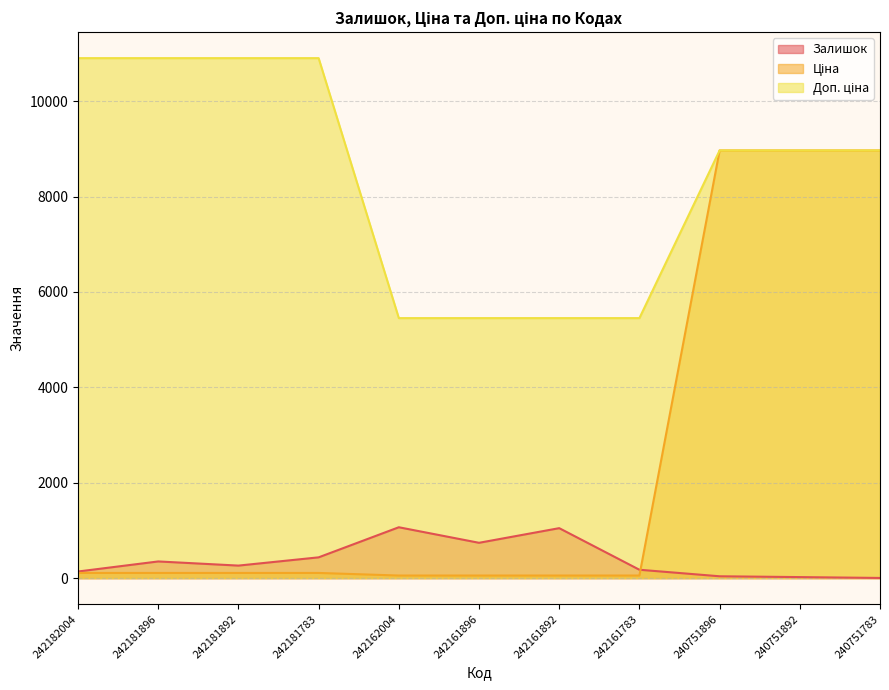

What is the difference between the Доп. ціна values at 242182004 and 240751896?

1936.1